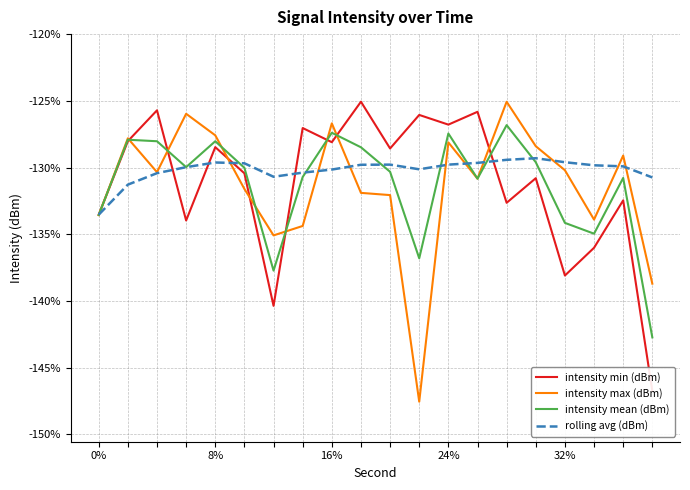

Where is intensity mean (dBm) nearest to the value -134?

32%